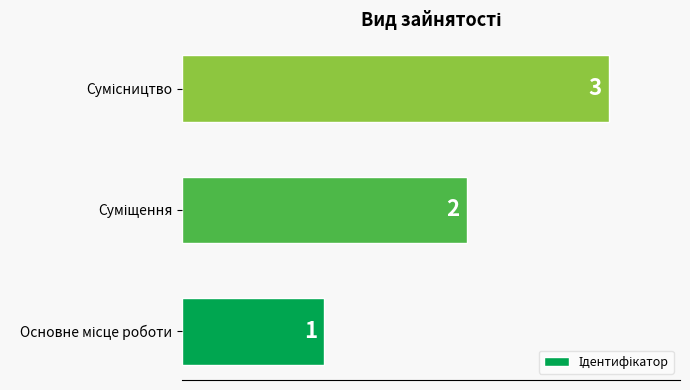

Count the values in the range 1 to 3.

3